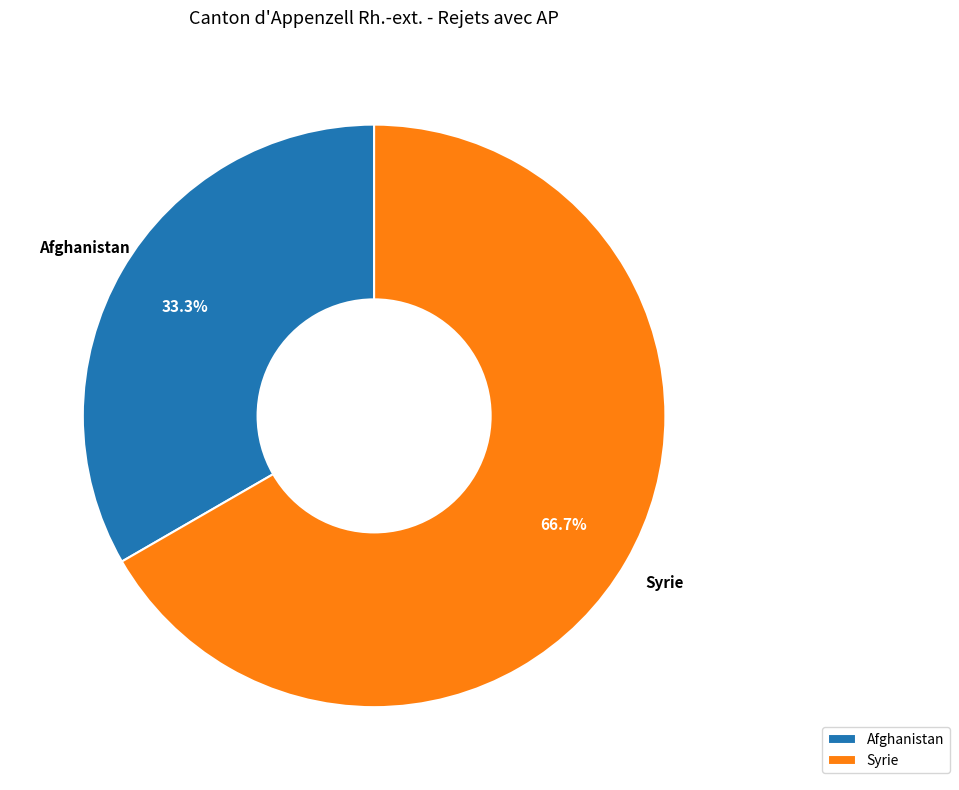

Rank the categories by value from lowest to highest.

Afghanistan, Syrie